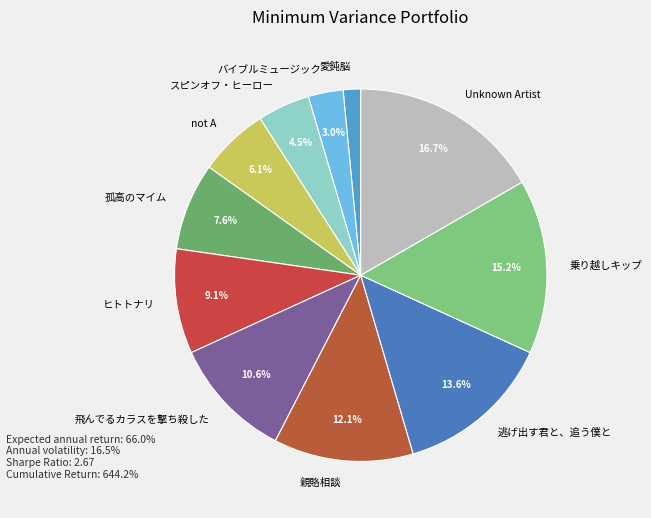

How much of the chart is everything except バイブルミュージック?

97.0%